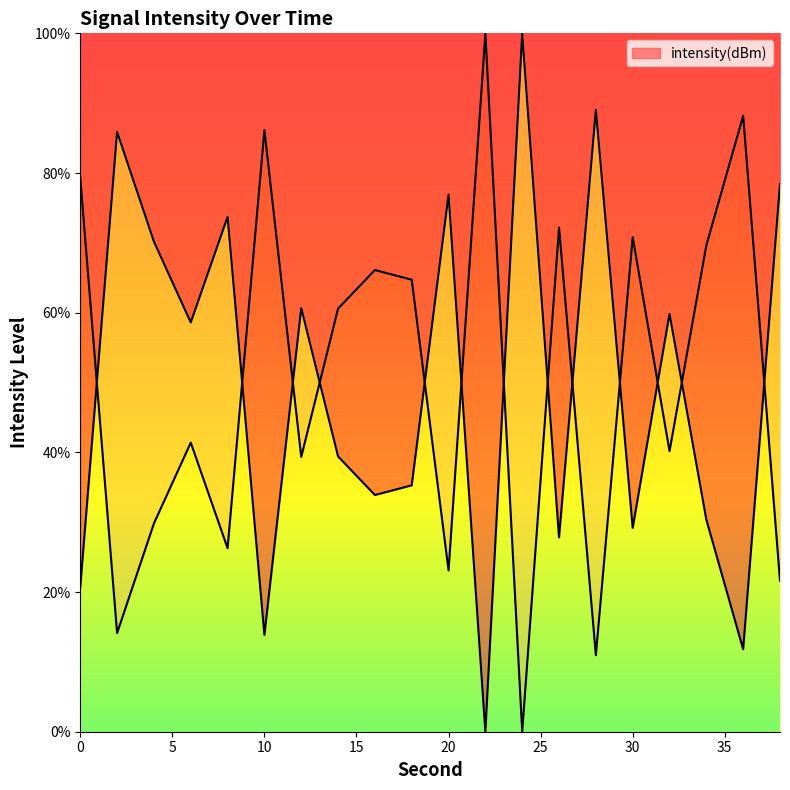

Reading left to right, list all the values displayed in this chart.

20.7	85.9	70.2	58.6	73.7	13.9	60.7	39.4	33.9	35.3	76.9	0.0	100.0	27.8	89.0	29.2	59.8	30.4	11.8	78.4